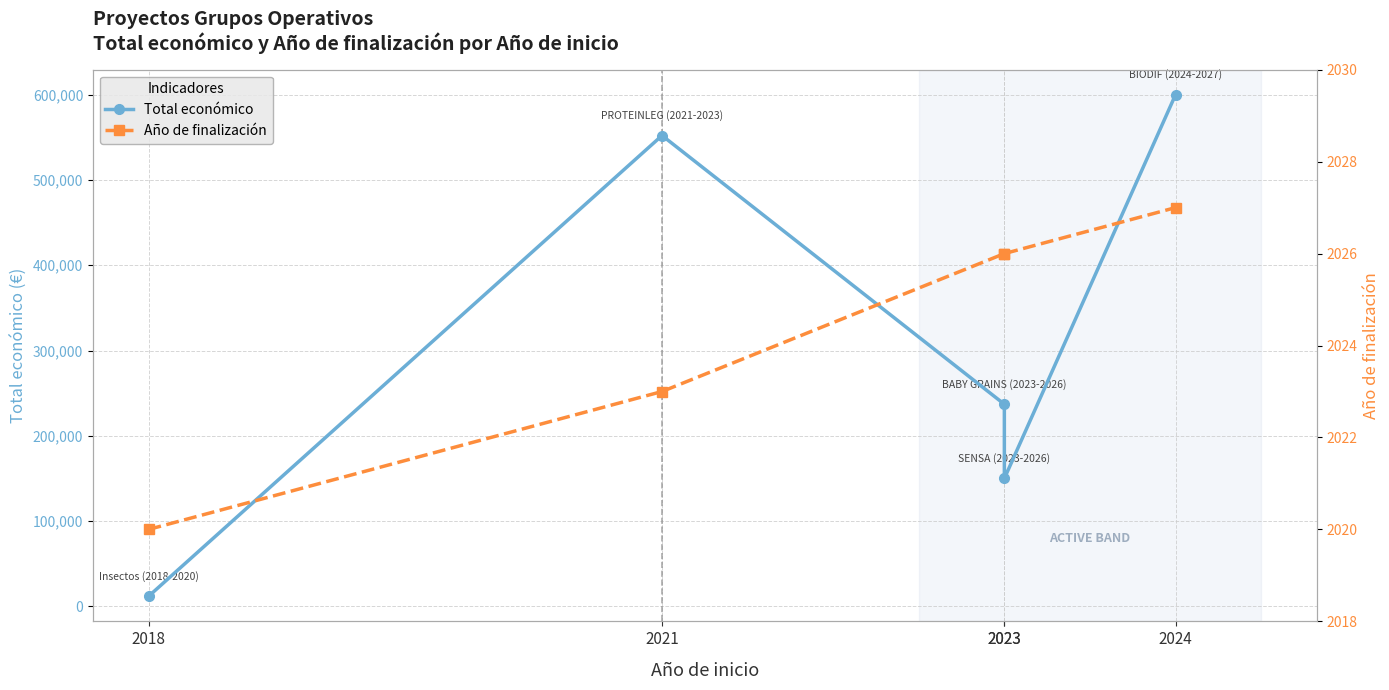

How many data points in Total económico are above 237042?

2